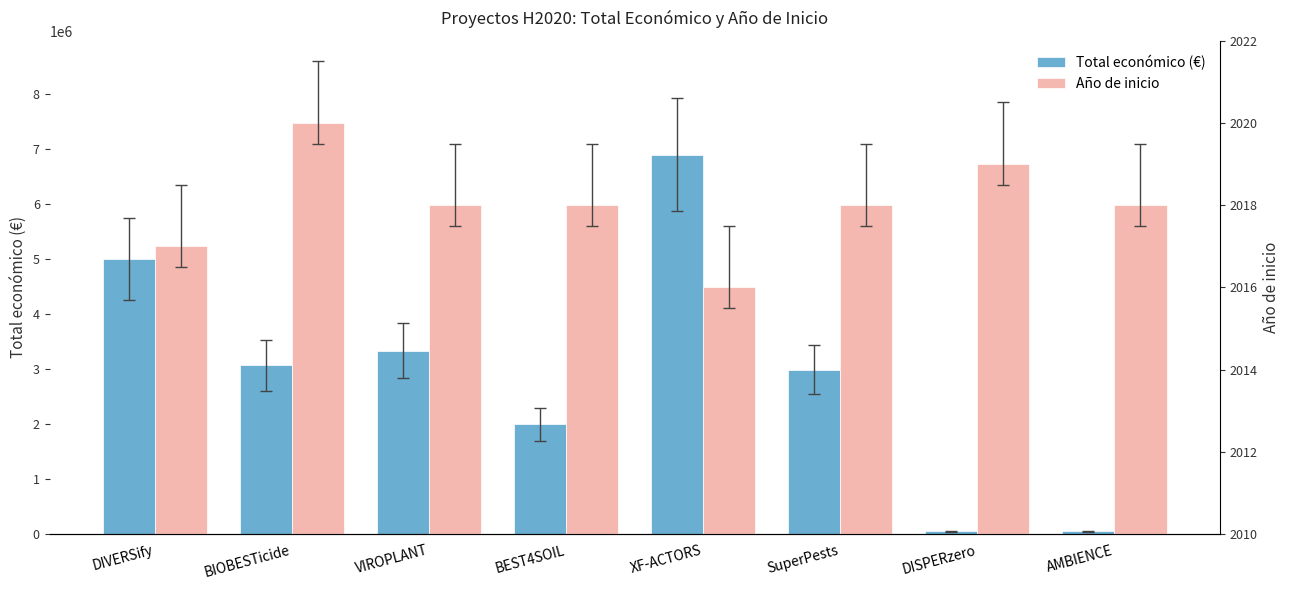

What are all the series names shown in the legend?

Total económico (€), Año de inicio